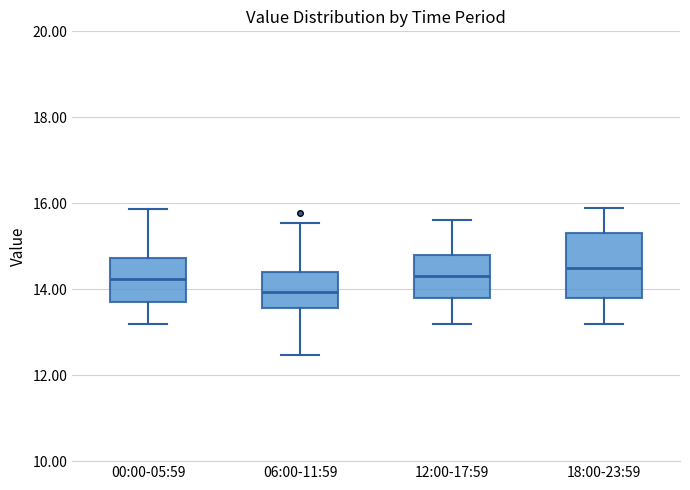

Reading left to right, transcribe this box plot: for each box, give where its median line is, the range the box spans, and where its two whiskers end, as read against the y-axis. The values are not printed on the chart, so give them approximately, as read against the axis.

00:00-05:59: median 14.2, box 13.8 to 14.8, whiskers 13.2 to 15.8
06:00-11:59: median 14.0, box 13.6 to 14.4, whiskers 12.4 to 15.6
12:00-17:59: median 14.4, box 13.8 to 14.8, whiskers 13.2 to 15.6
18:00-23:59: median 14.6, box 13.8 to 15.4, whiskers 13.2 to 16.0